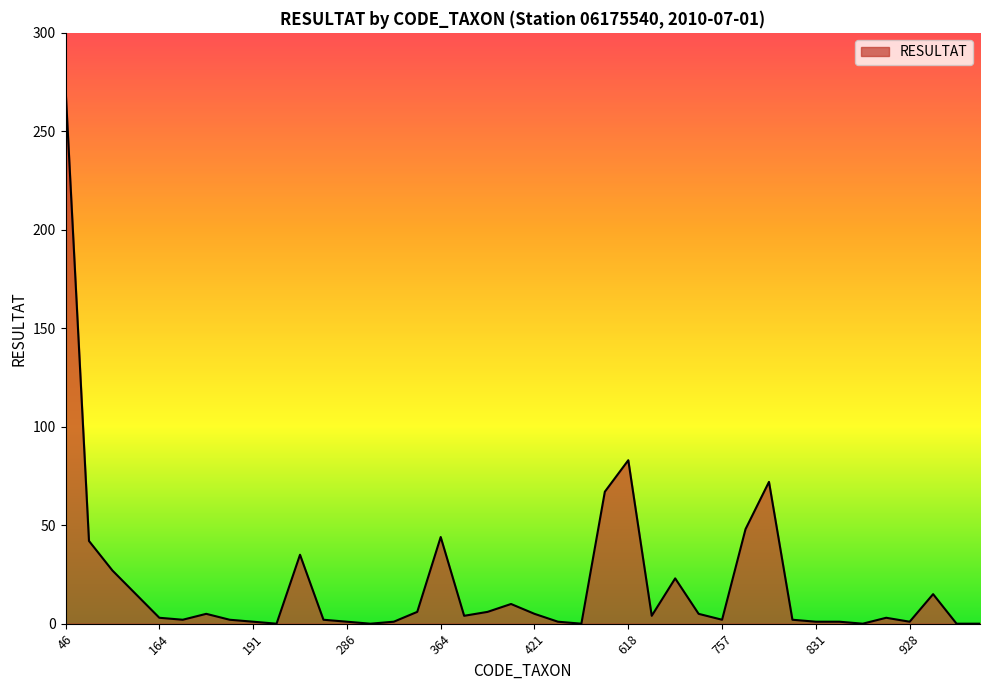

What is the maximum value shown in the chart?

272